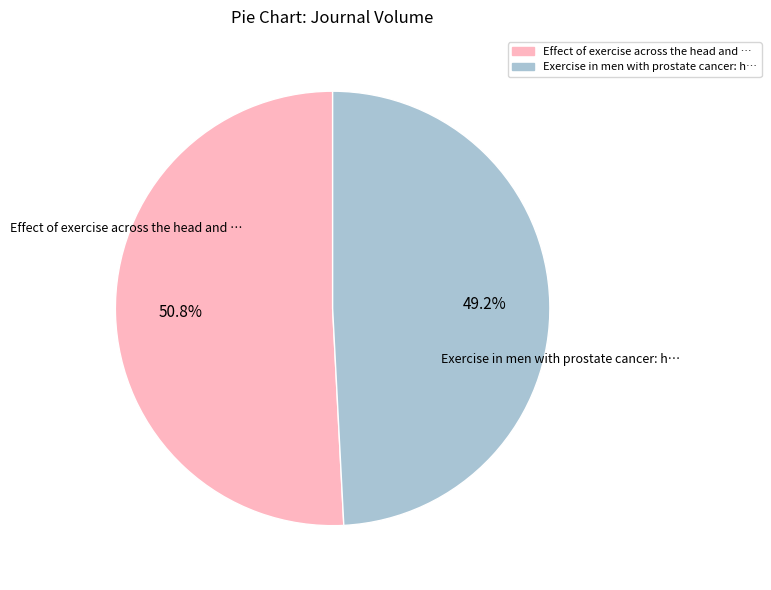

Is there a majority slice in this chart?

Yes